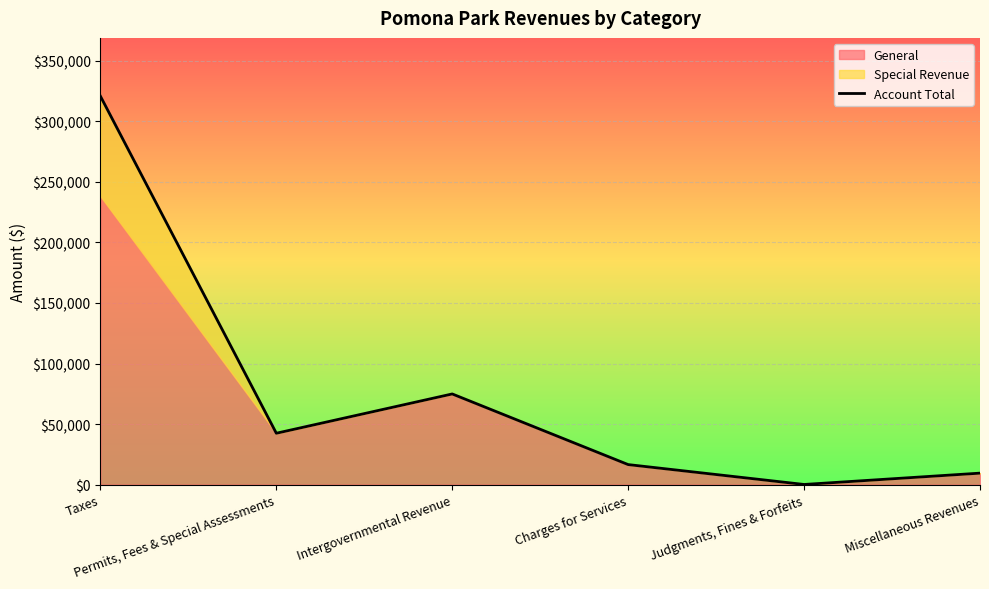

At which category does the data reach its first local valley?

Permits, Fees & Special Assessments